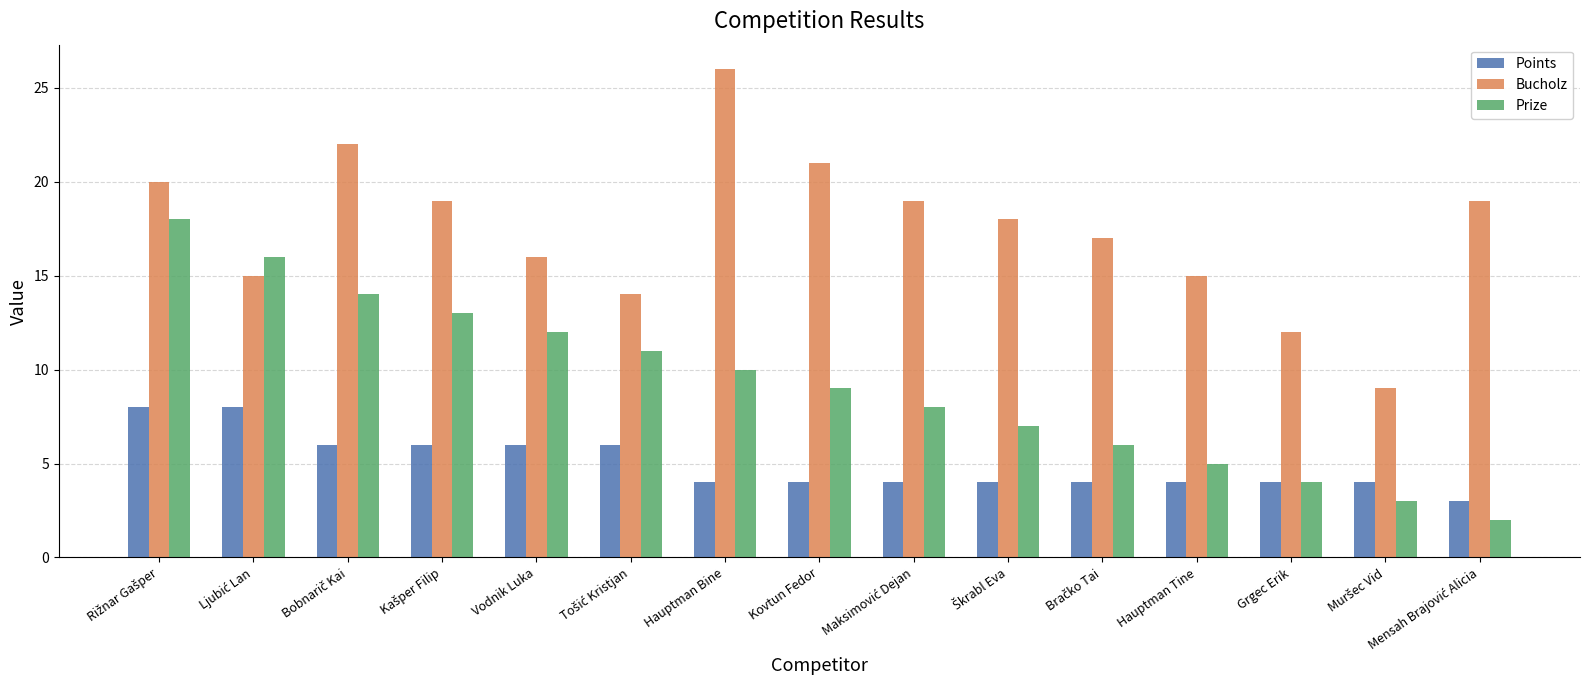

Rank the series by their maximum value, from lowest to highest.

Points, Prize, Bucholz